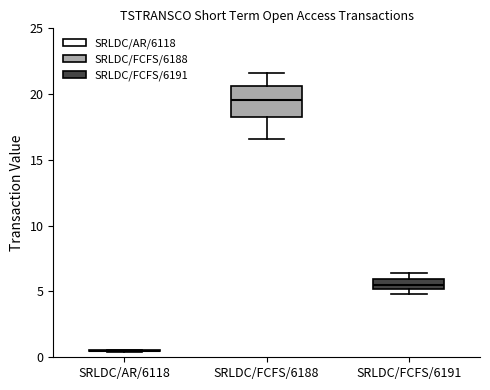

Which box is the tallest, from its lower edge to its upper edge?

SRLDC/FCFS/6188